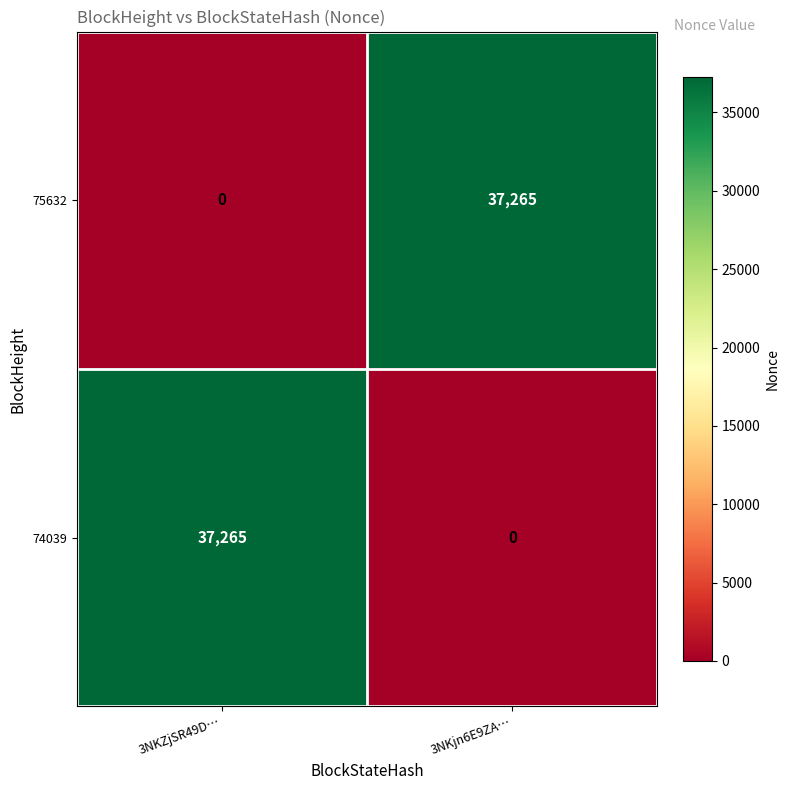

Which category has the lowest value in the 74039 series?

3NKjn6E9ZA…